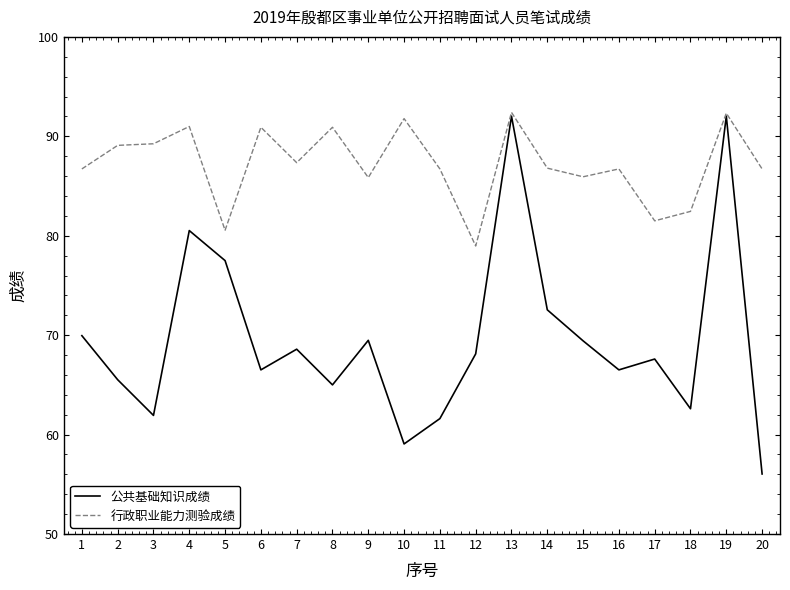

At which label does 行政职业能力测验成绩 first exceed 86?

1